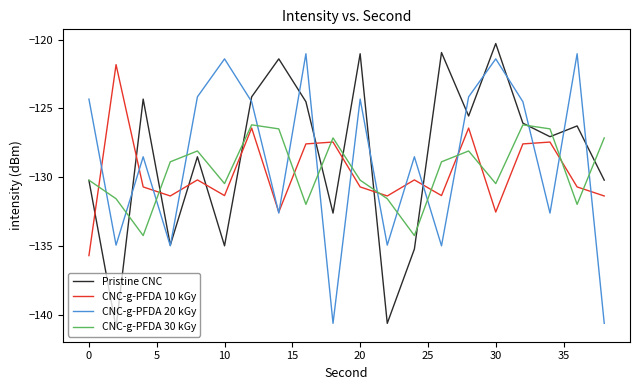

What is the maximum value for CNC-g-PFDA 10 kGy?

-121.8